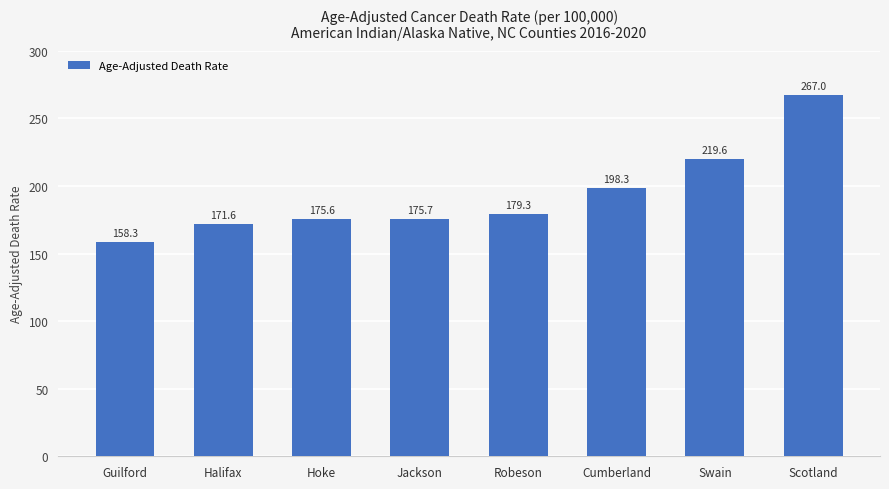

Where is the data nearest to the value 212?

Swain